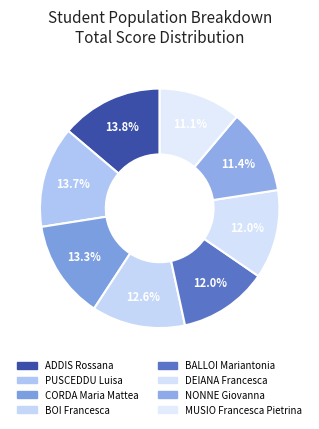

Count the number of slices in the pie.

8